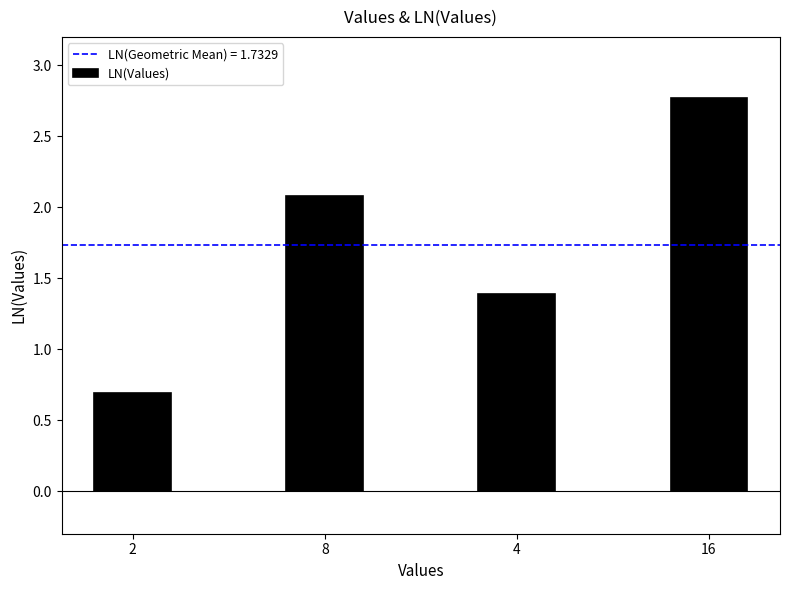

Is it true that the value at 4 is 1.4?

True